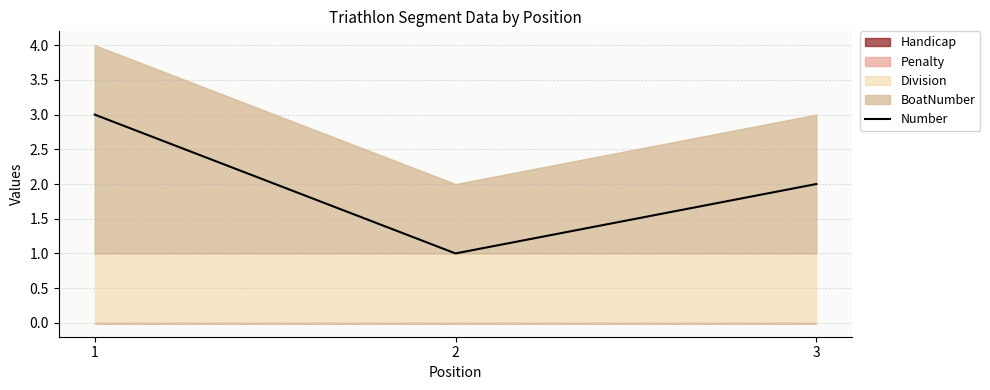

Rank the categories by Number value from highest to lowest.

1, 3, 2